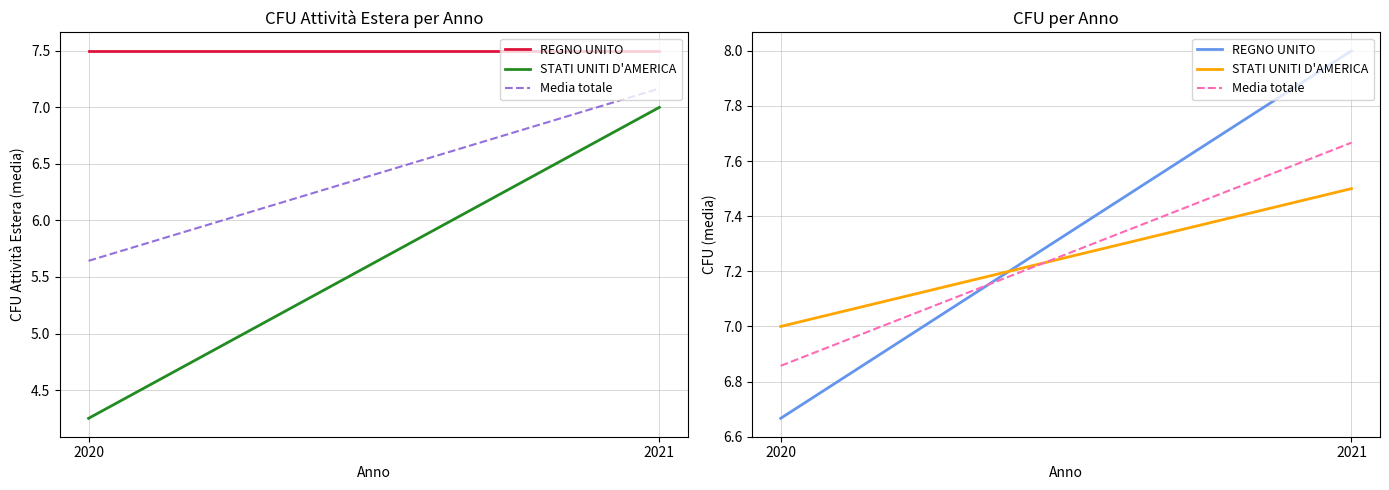

What is the difference between the STATI UNITI D'AMERICA values at 2020 and 2021?

0.5